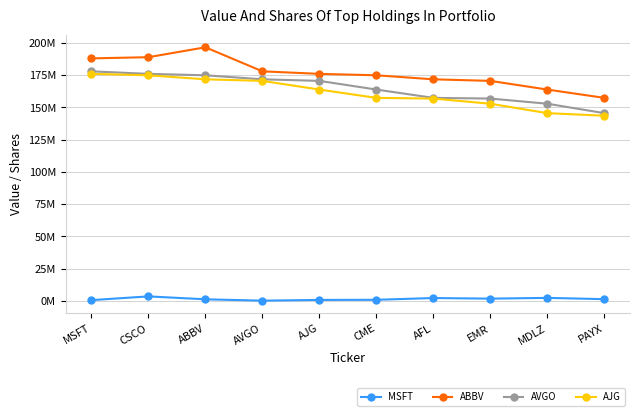

True or false: AVGO and ABBV cross at least once.

False